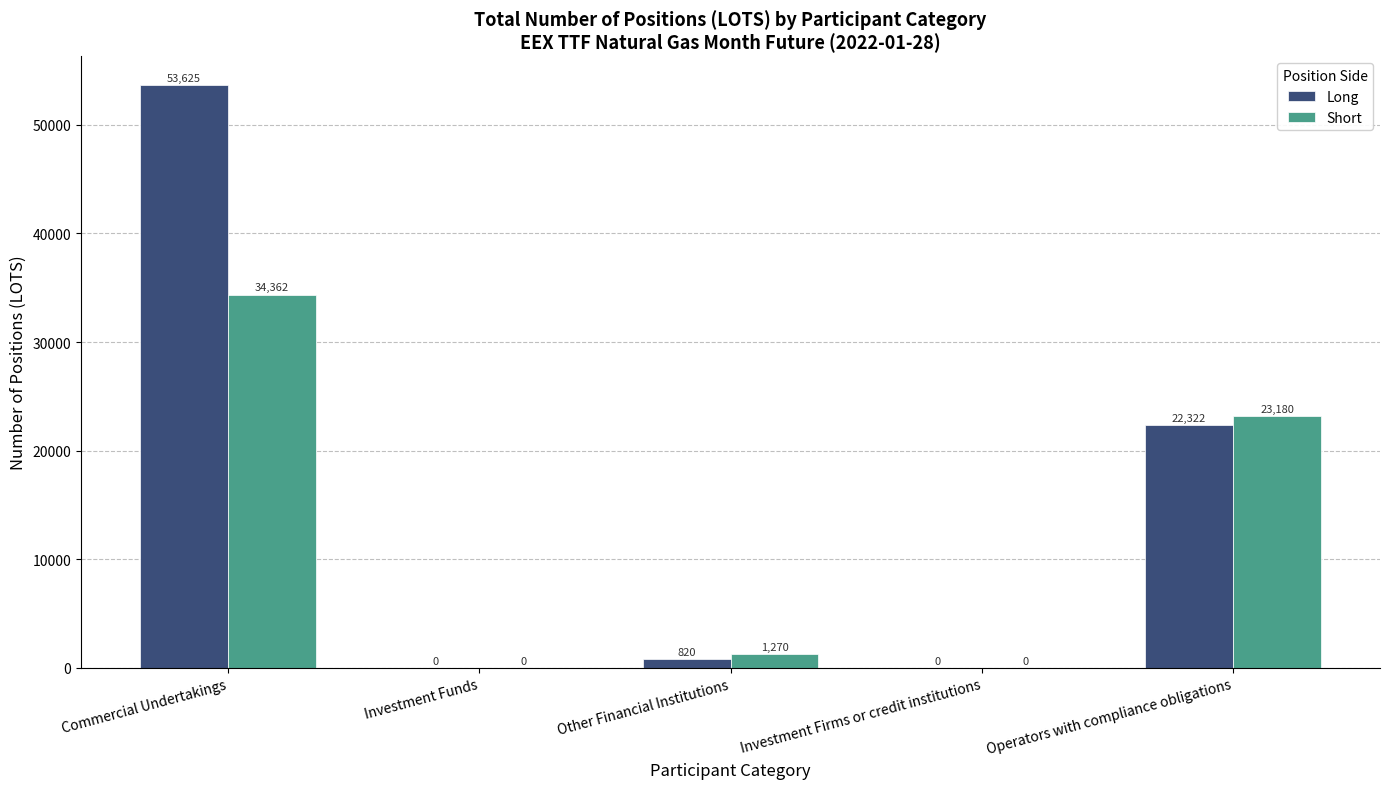

Is it true that Short equals 48375 at Commercial Undertakings?

False